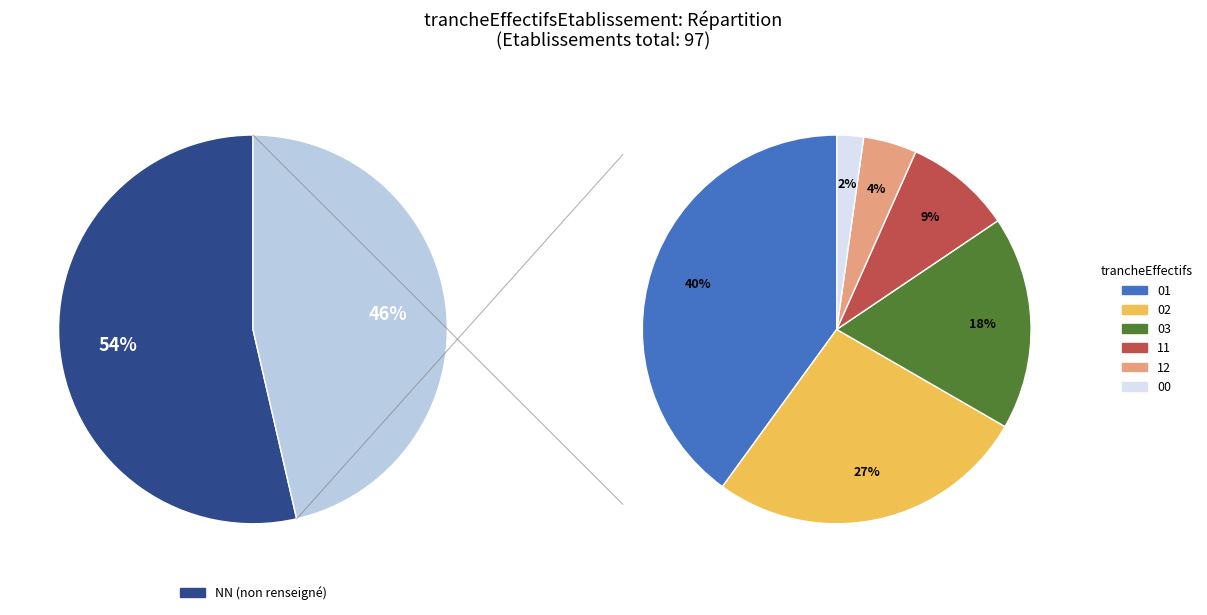

Which category accounts for the majority?

NN